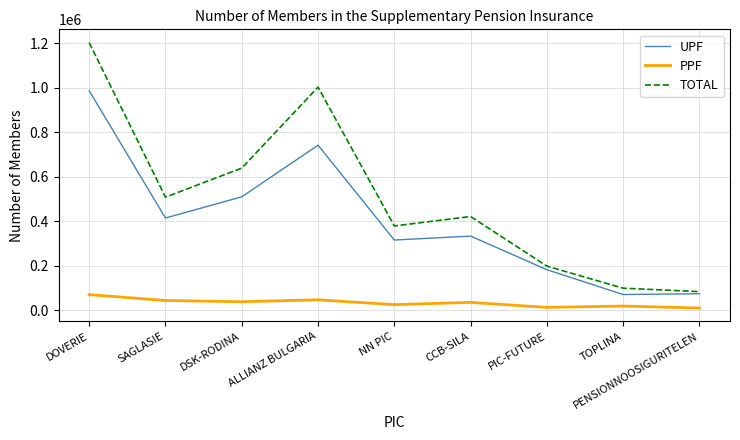

Which series has the widest spread of values?

TOTAL